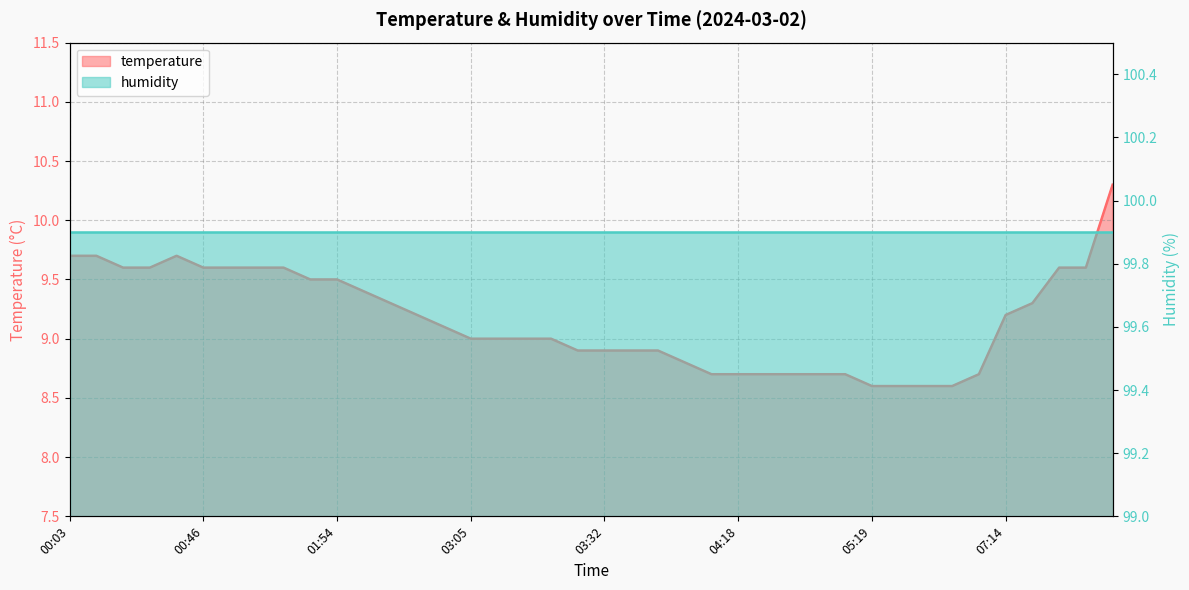

Reading left to right, extract all data points from this chart.

00:03=9.7	00:07=9.7	00:30=9.6	00:38=9.6	00:43=9.7	00:46=9.6	01:25=9.6	01:27=9.6	01:30=9.6	01:51=9.5	01:54=9.5	02:28=9.4	02:35=9.3	02:50=9.2	02:52=9.1	03:05=9.0	03:07=9.0	03:19=9.0	03:27=9.0	03:29=8.9	03:32=8.9	03:36=8.9	03:39=8.9	03:53=8.8	04:15=8.7	04:18=8.7	04:32=8.7	04:42=8.7	04:45=8.7	04:47=8.7	05:19=8.6	05:24=8.6	05:27=8.6	05:51=8.6	06:28=8.7	07:14=9.2	07:19=9.3	07:41=9.6	07:44=9.6	08:06=10.3